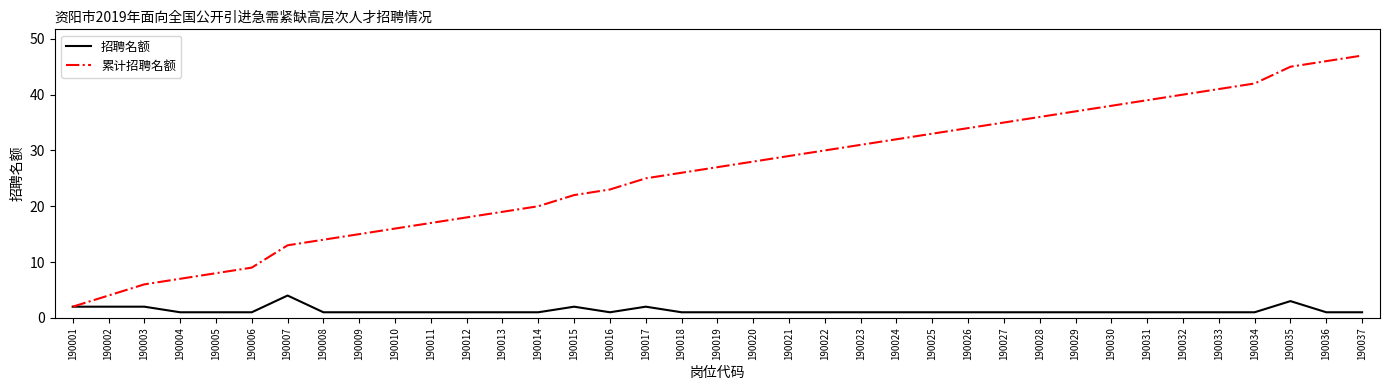

True or false: 招聘名额 has more than 2 interior local peaks.

True